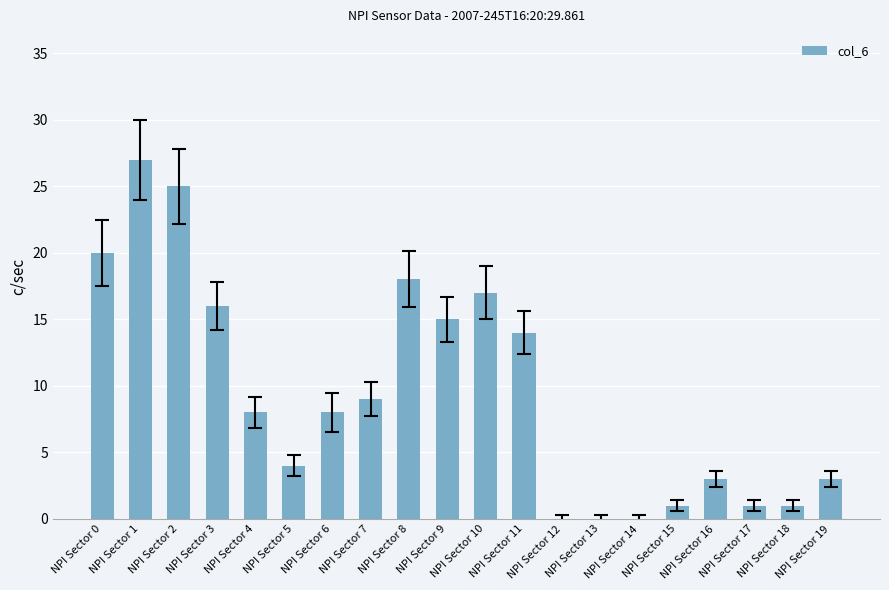

What is the maximum value shown in the chart?

27